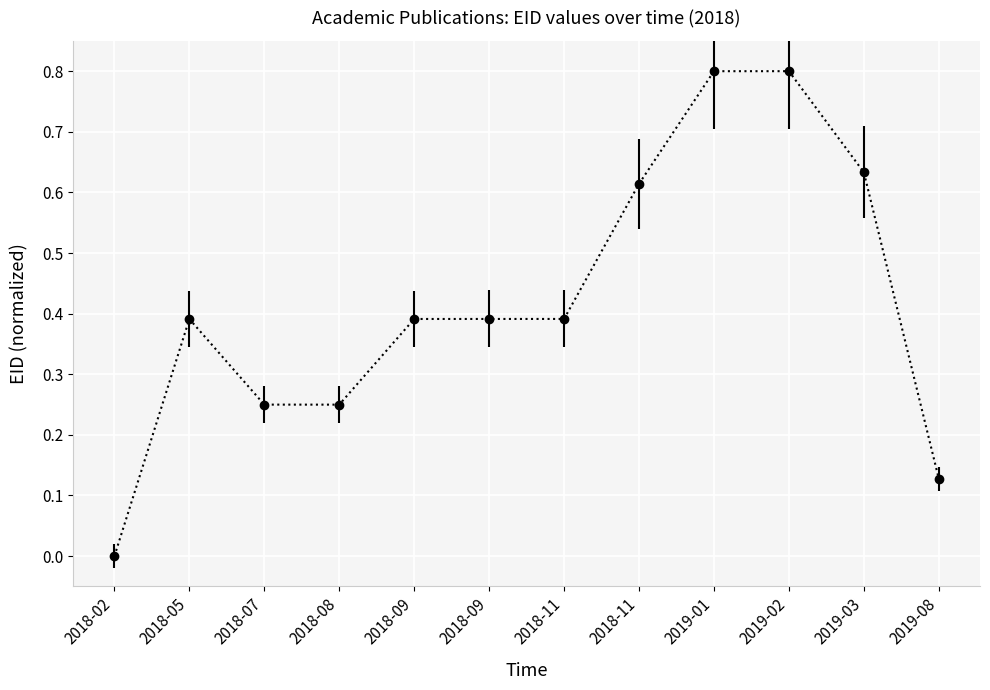

Between 2019-08 and 2018-11, which is larger?

2018-11